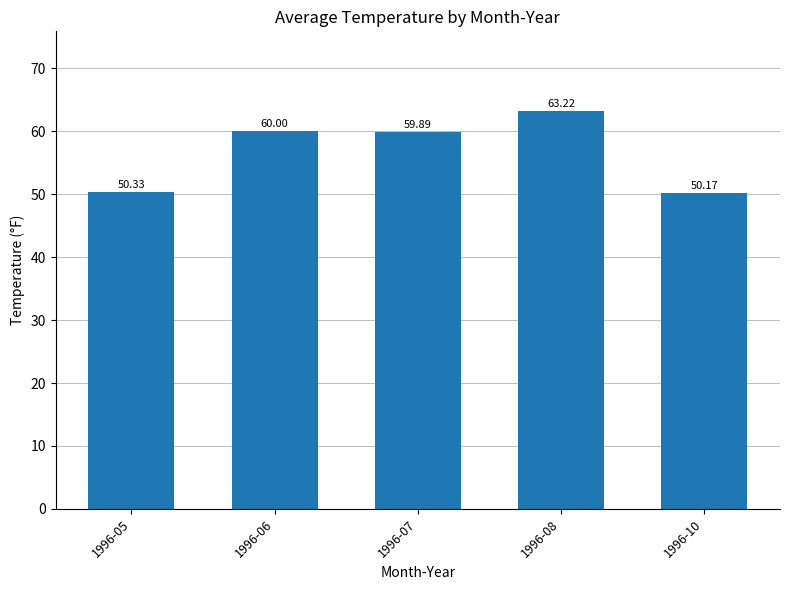

What is the difference between the maximum and second lowest values?

12.9